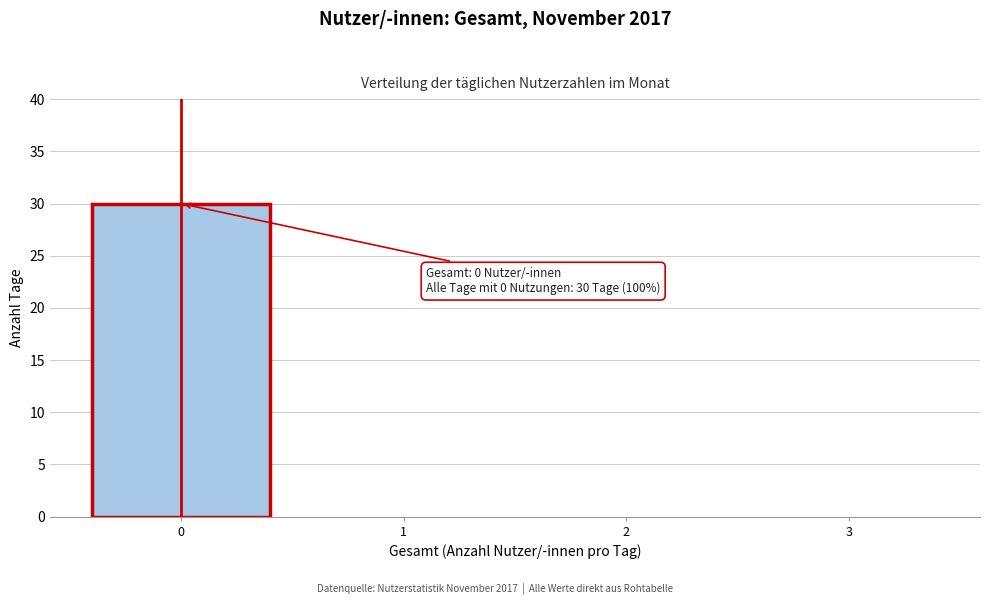

Reading right to left, transcribe all the data shown in this chart.

3=0	2=0	1=0	0=30